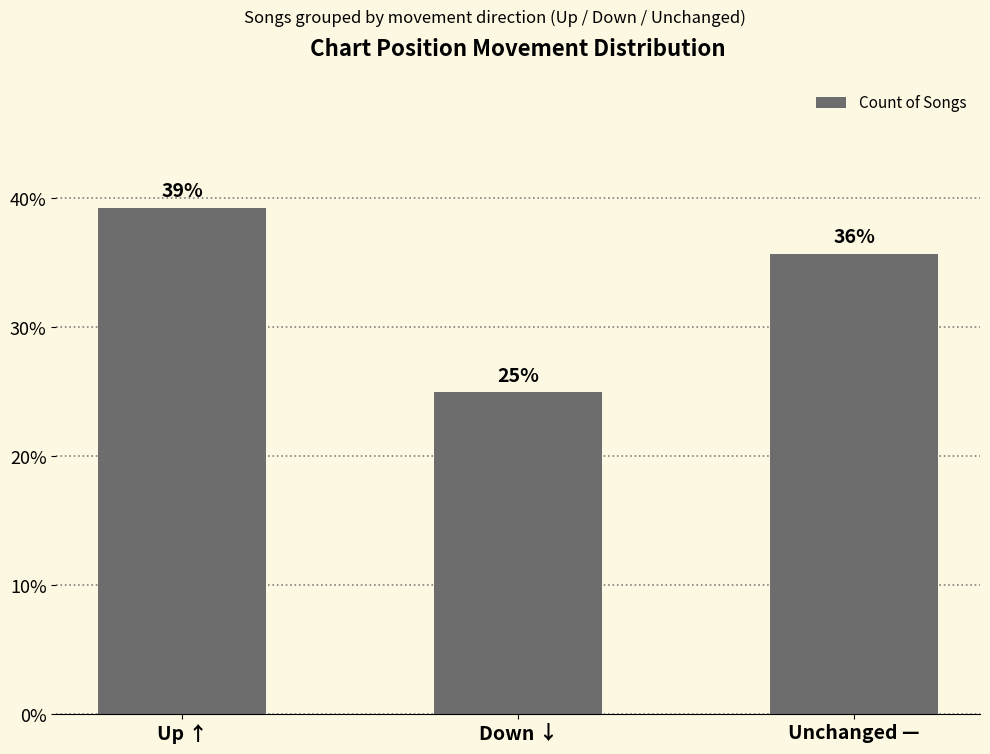

Reading left to right, extract all data points from this chart.

Up ↑=39.3	Down ↓=25.0	Unchanged —=35.7